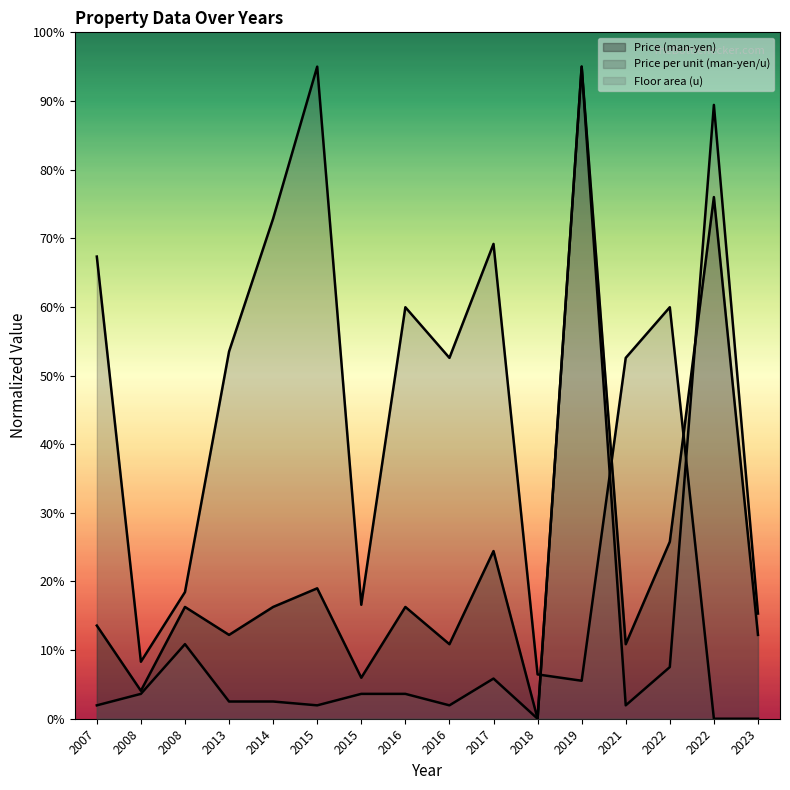

What is the greatest value displayed?

95.0